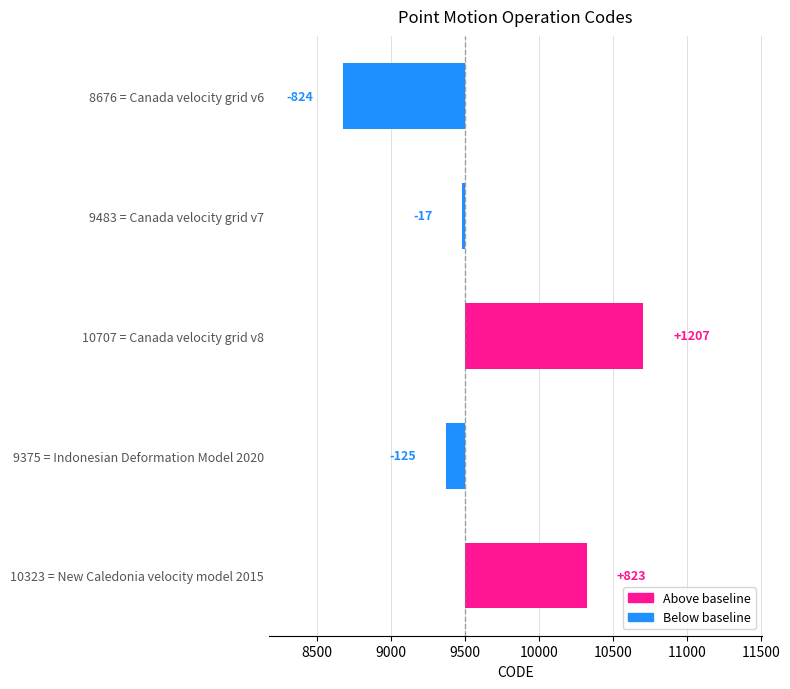

The chart shows a value of 823 at 10323 = New Caledonia velocity model 2015. True or false?

True